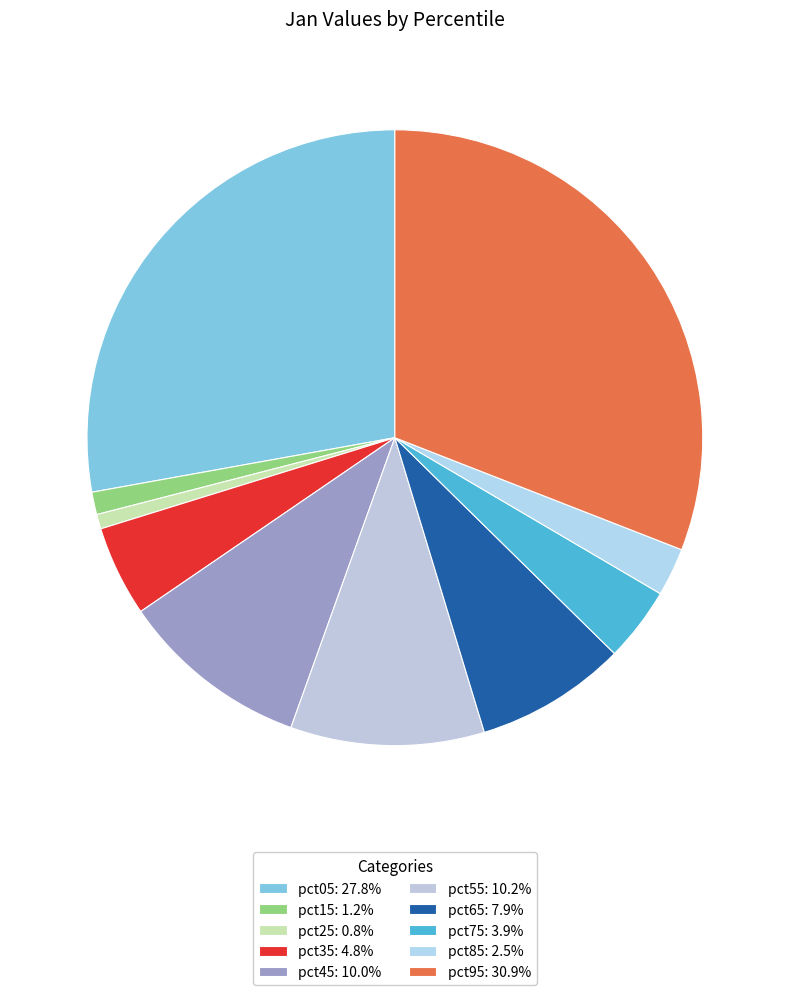

Between pct95 and pct15, which is larger?

pct95